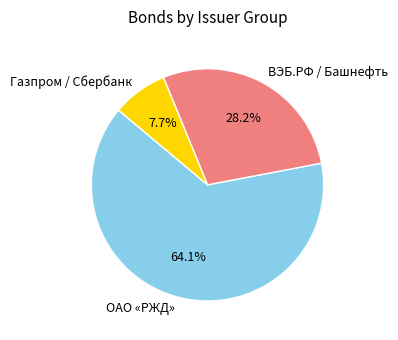

How many segments does this pie chart have?

3